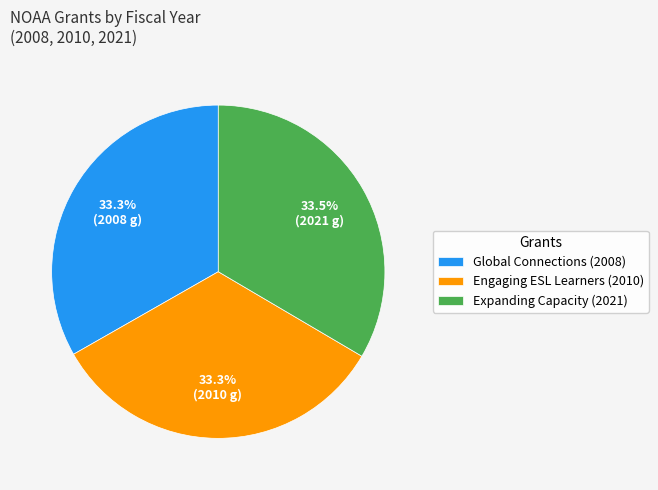

What is the ratio of the value at Global Connections (2008) to the value at Expanding Capacity (2021)?

1.0